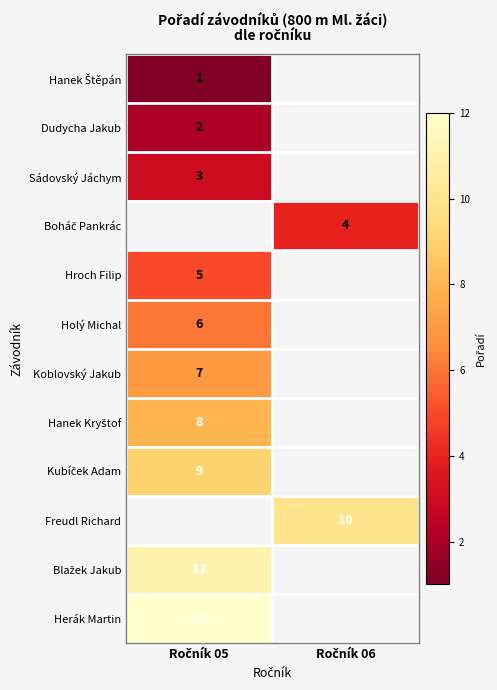

At how many categories does at least one series exceed 5?

2